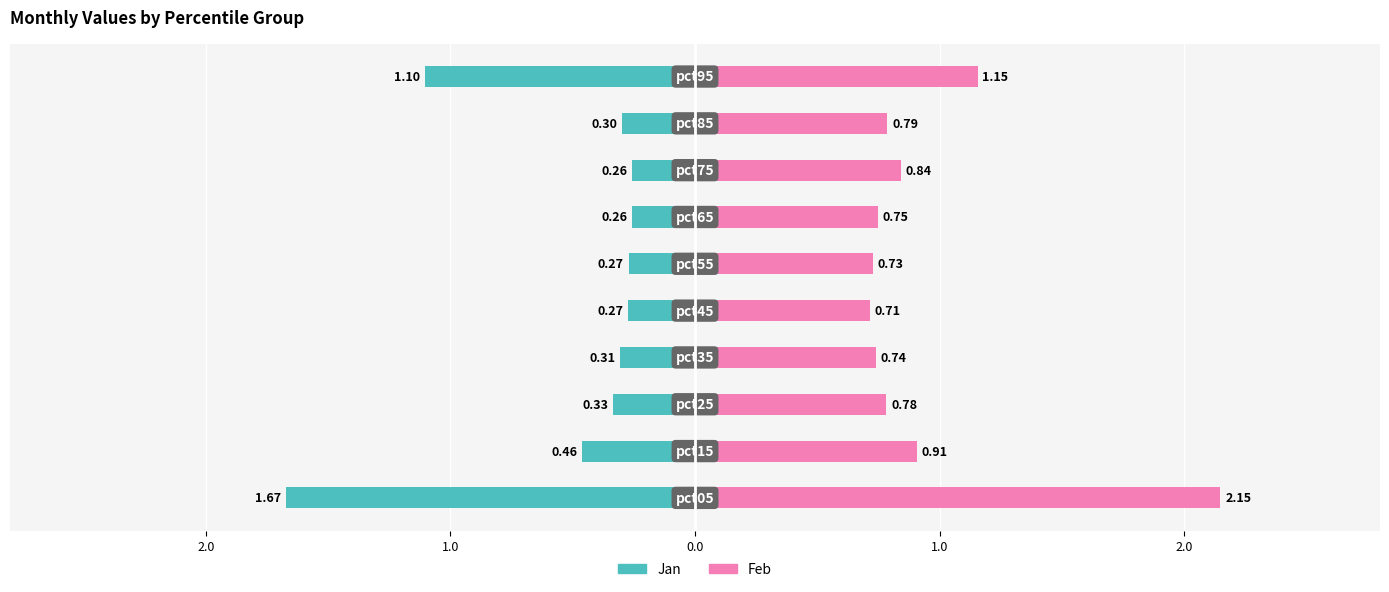

The value of Jan at 7 is -0.3. True or false?

True